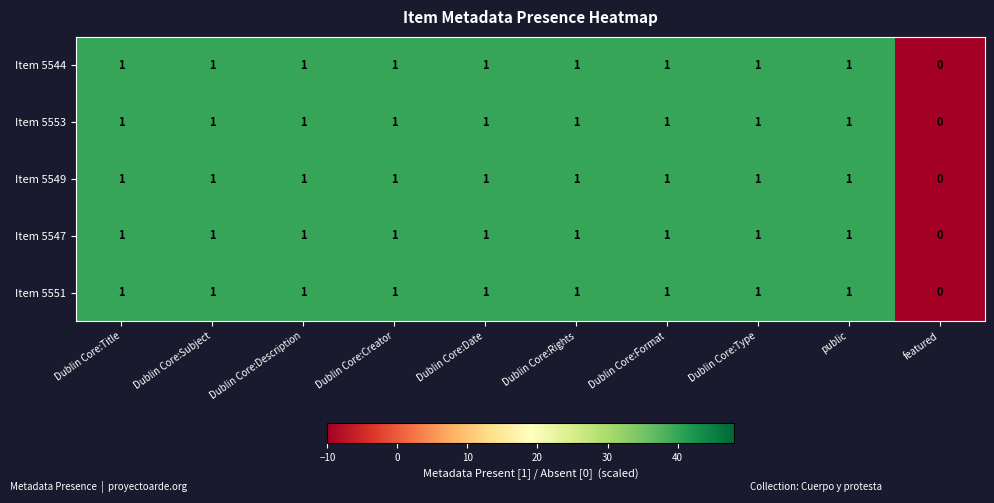

Which label corresponds to the smallest value in the chart?

featured